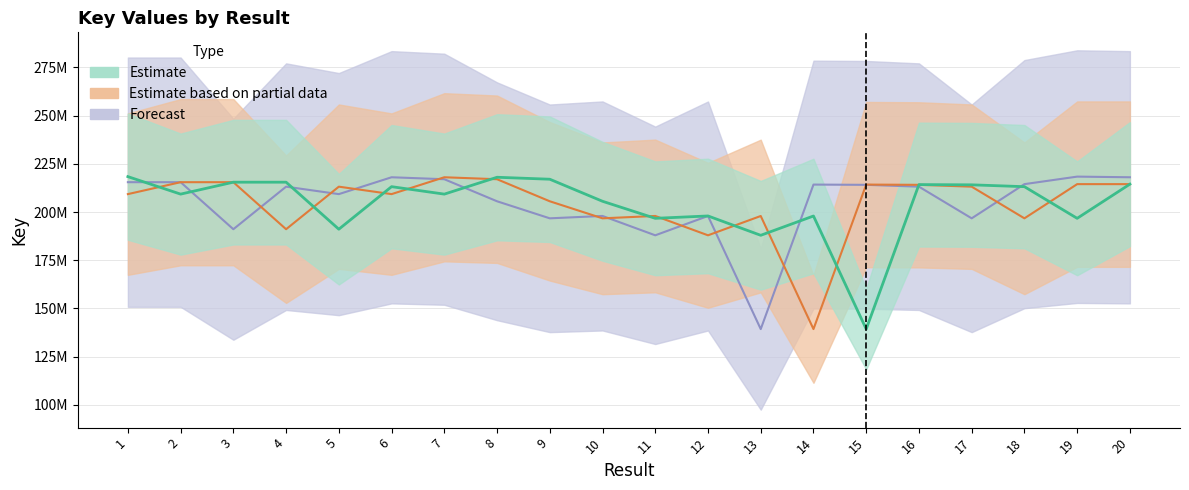

At which category is the sum across all series the highest?

20